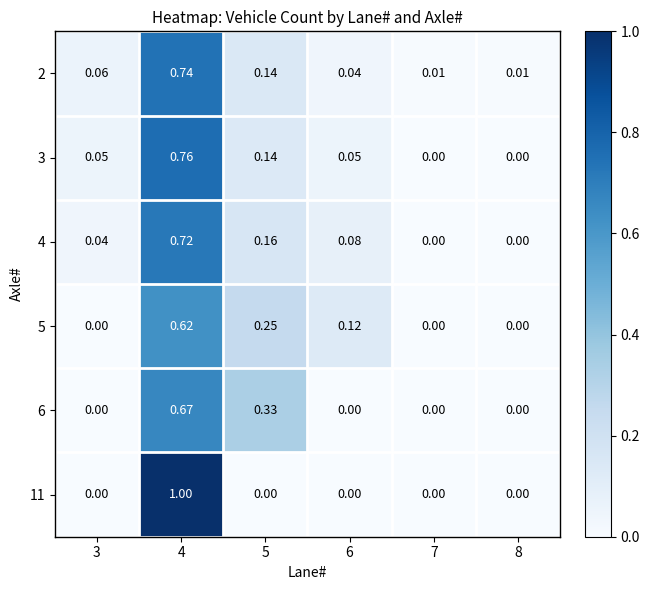

How many data points in 6 are above 0?

2